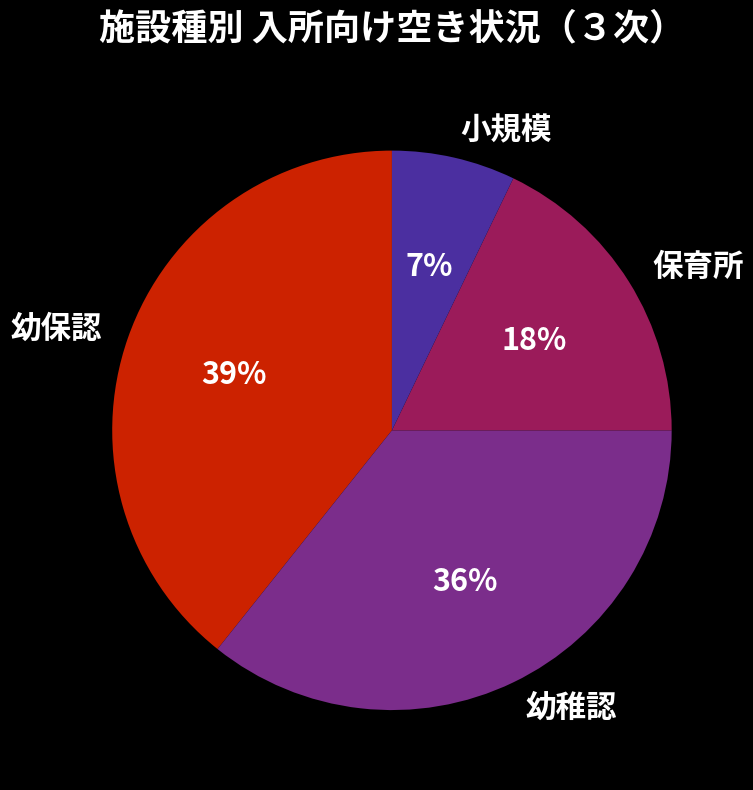

True or false: 小規模 accounts for 18% of the total.

False